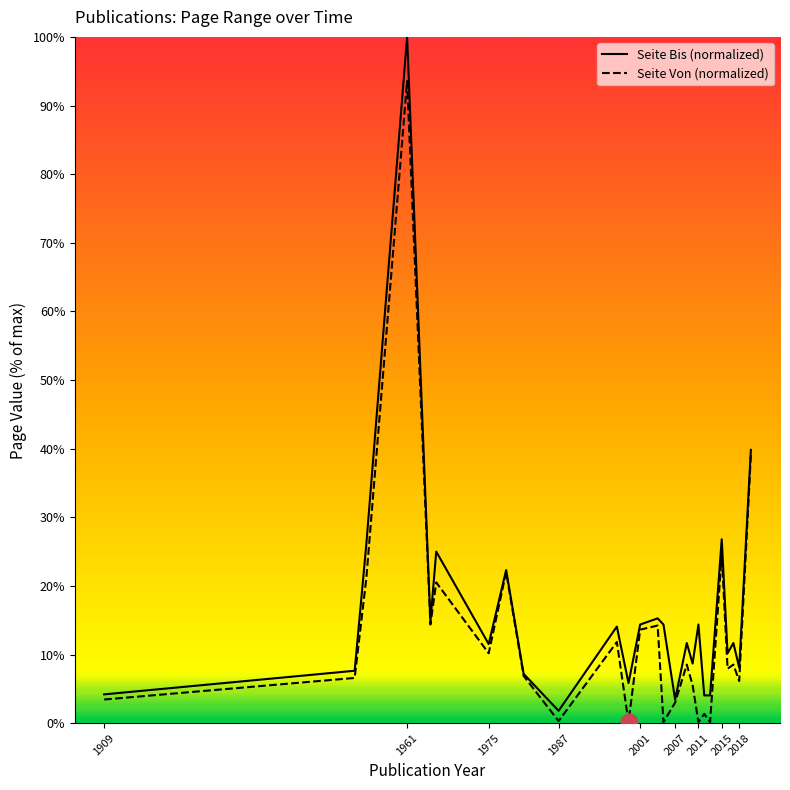

The value of Seite Von (normalized) at 2015 is 44.2. True or false?

False